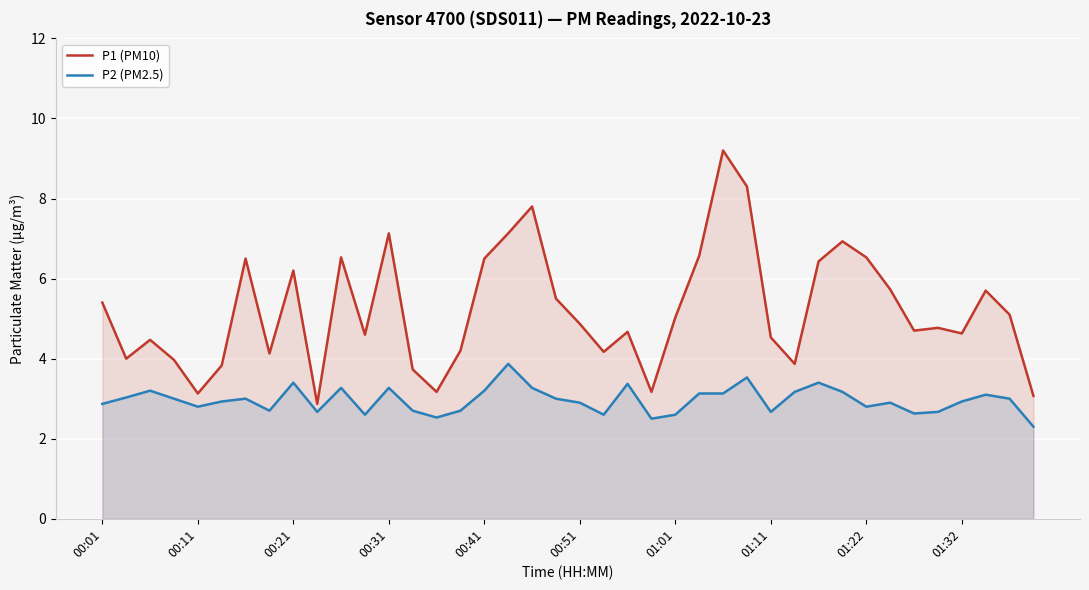

The value of P1 (PM10) at 18 is 2.8. True or false?

False